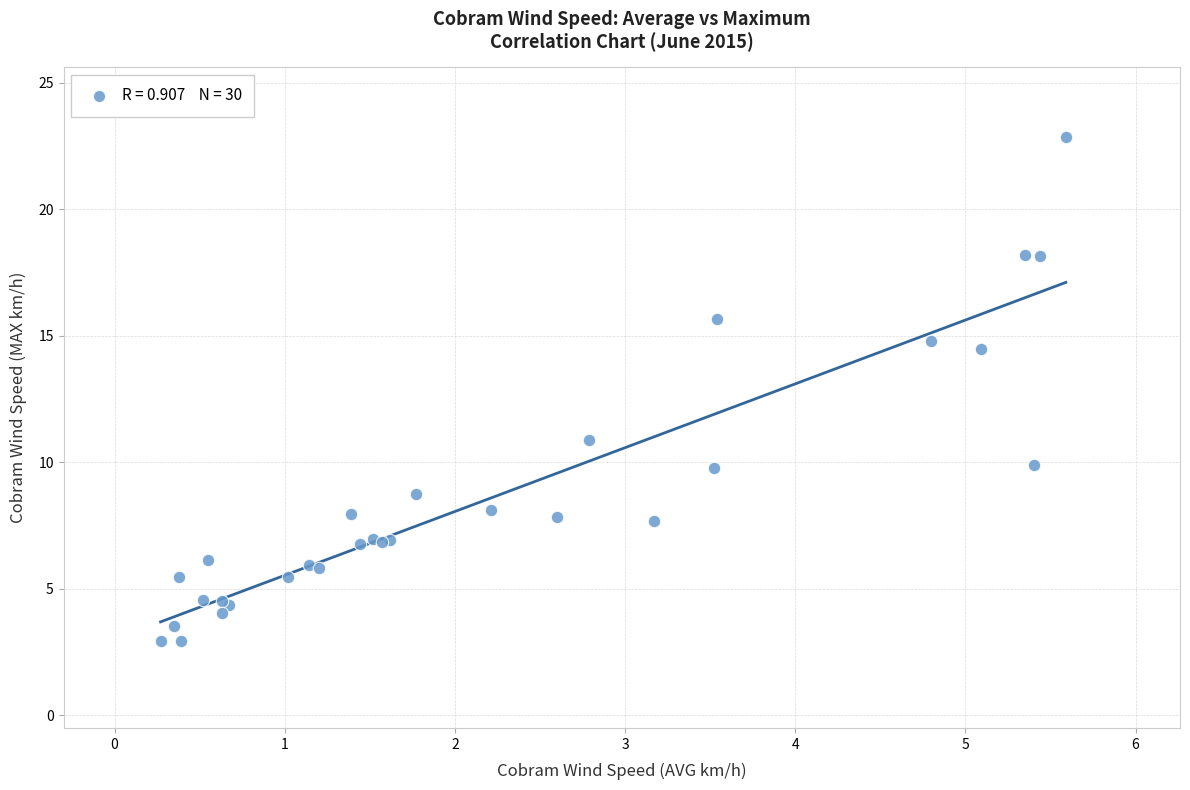

What Y value in the scatter plot is closest to 12?

10.9